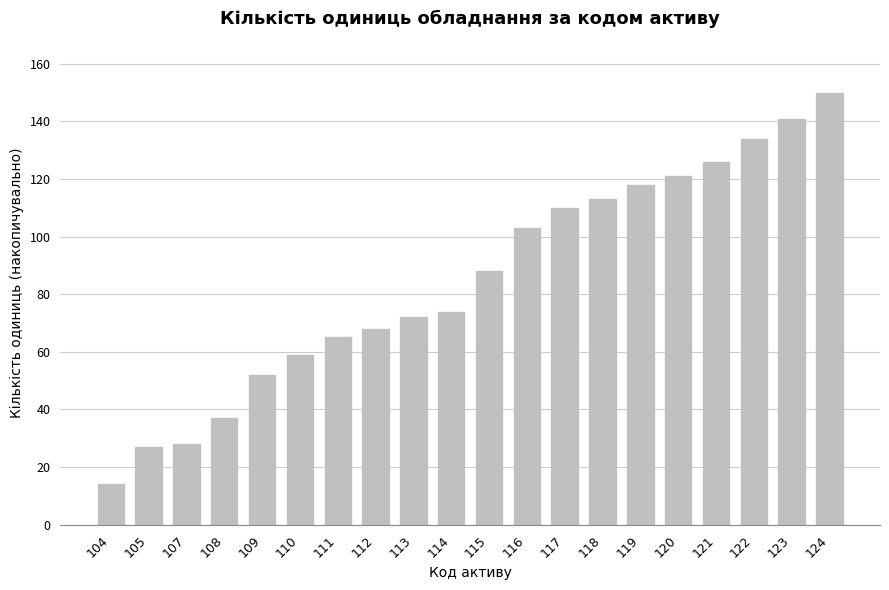

Reading left to right, what are all the values shown in this chart?

14	27	28	37	52	59	65	68	72	74	88	103	110	113	118	121	126	134	141	150